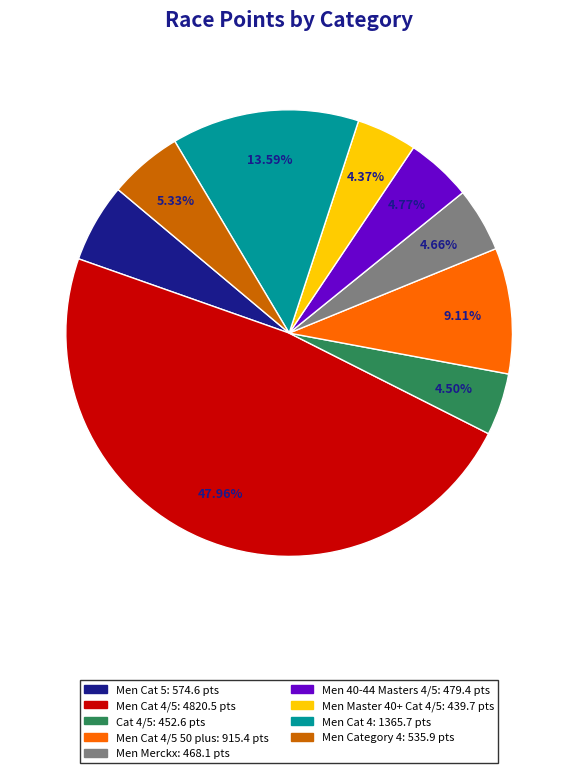

How many segments does this pie chart have?

9